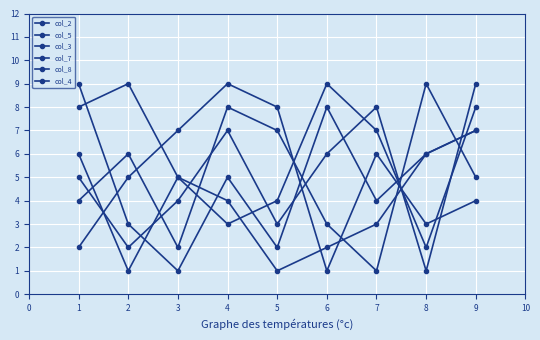

At 7, list the series in order from largest to smallest.

col_8, col_5, col_4, col_7, col_3, col_2